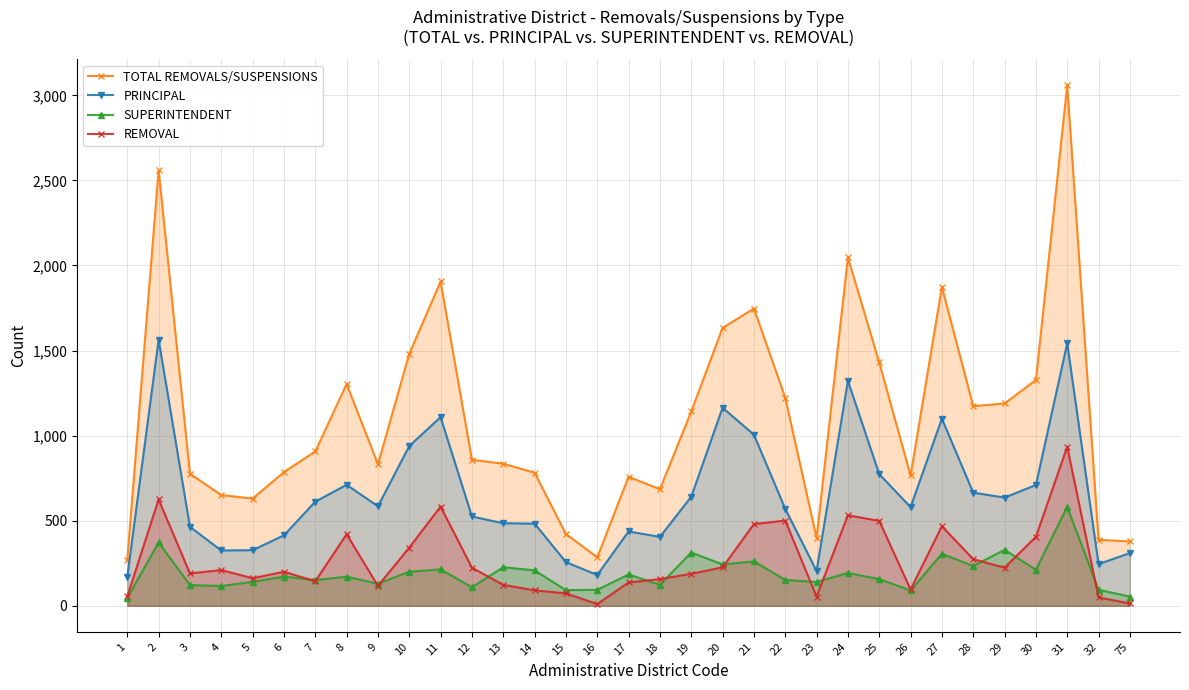

The value of REMOVAL at 20 is 147. True or false?

False